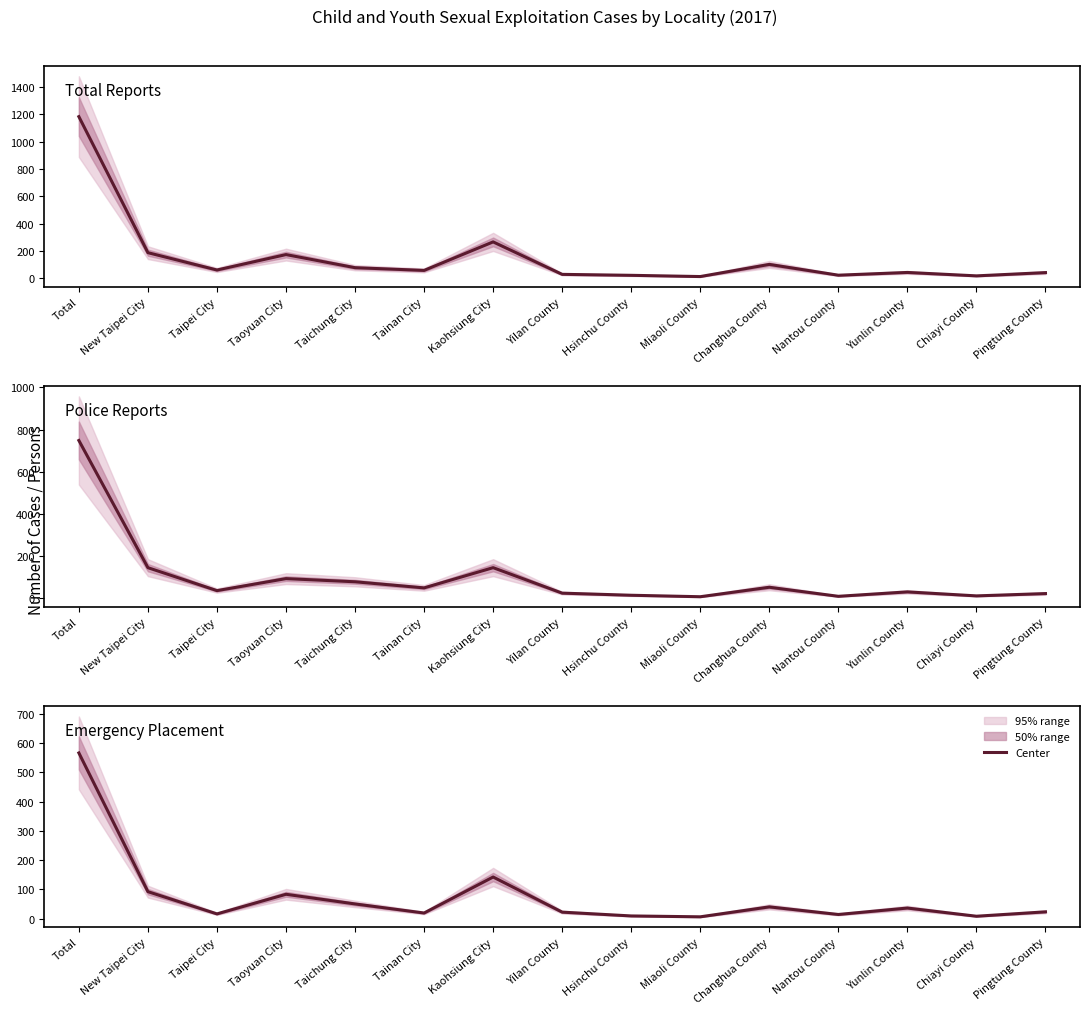

Which series has the widest spread of values?

Total Reports